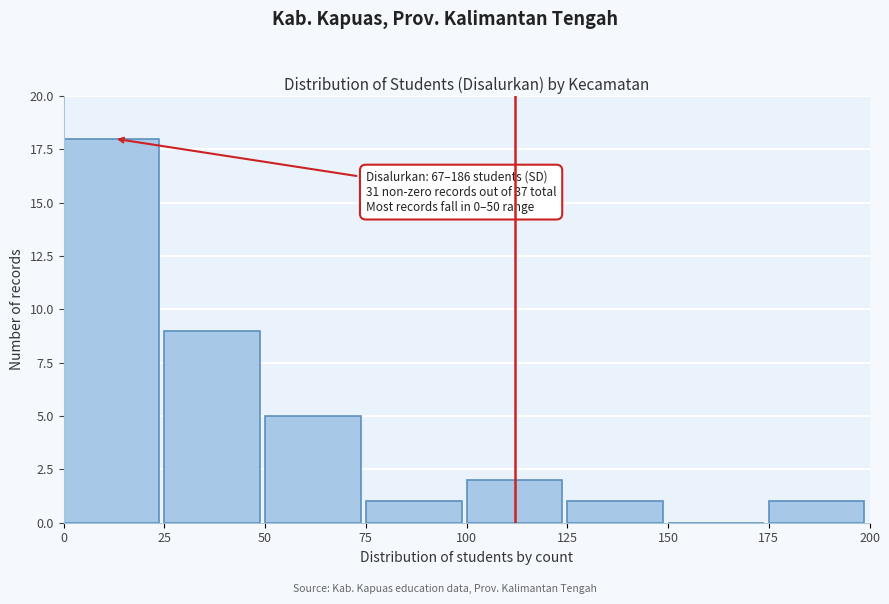

Over which range of the x-axis is the bar tallest?

0 to 25